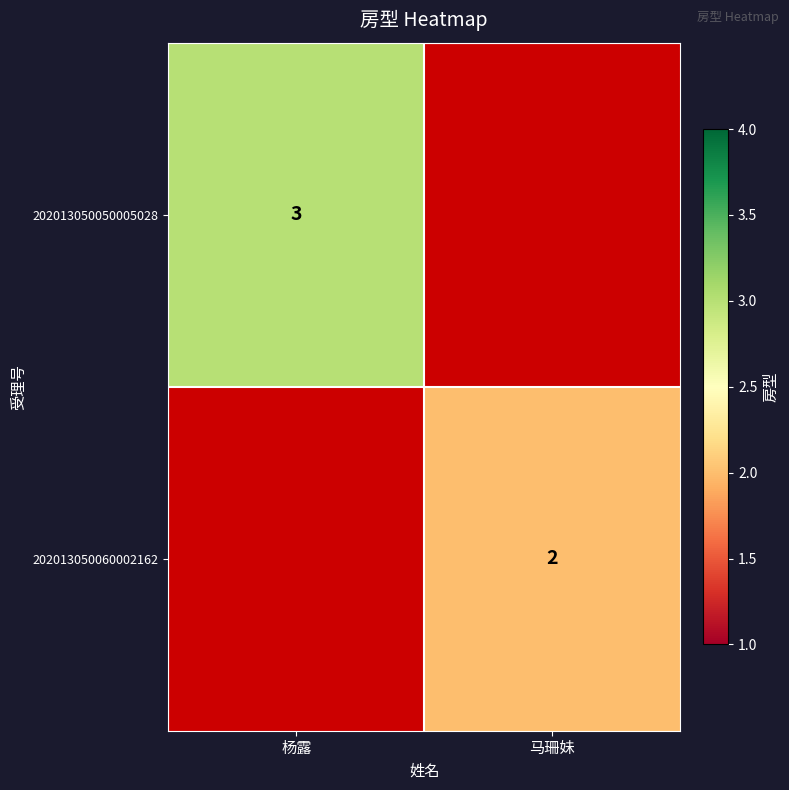

The value of 202013050060002162 at 马珊妹 is 2. True or false?

True